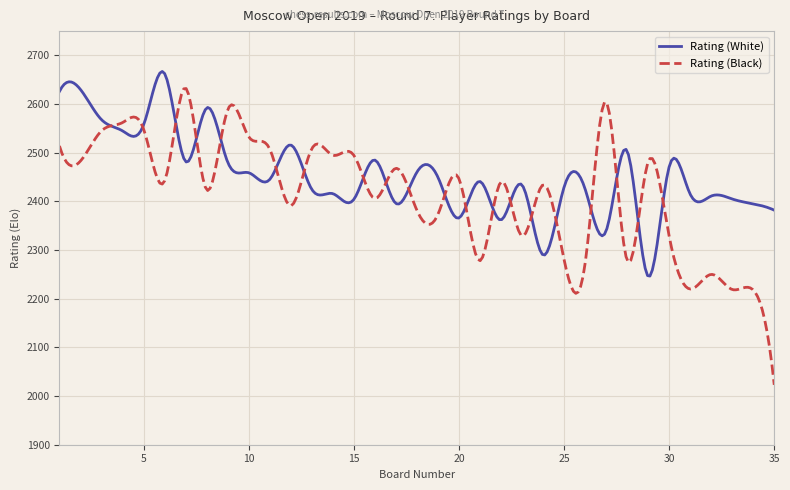

Which series has the widest spread of values?

Rating (Black)